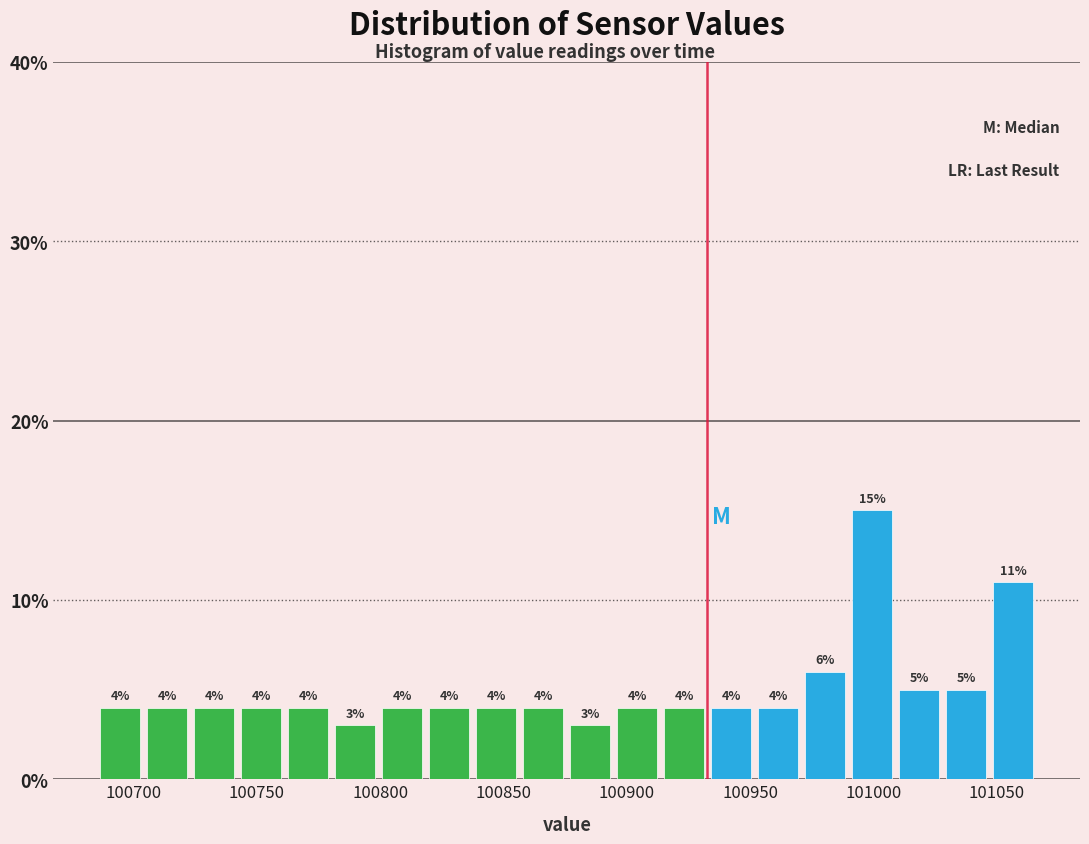

Read against the x-axis, roughly where is the centre of the tallest bar?

101000